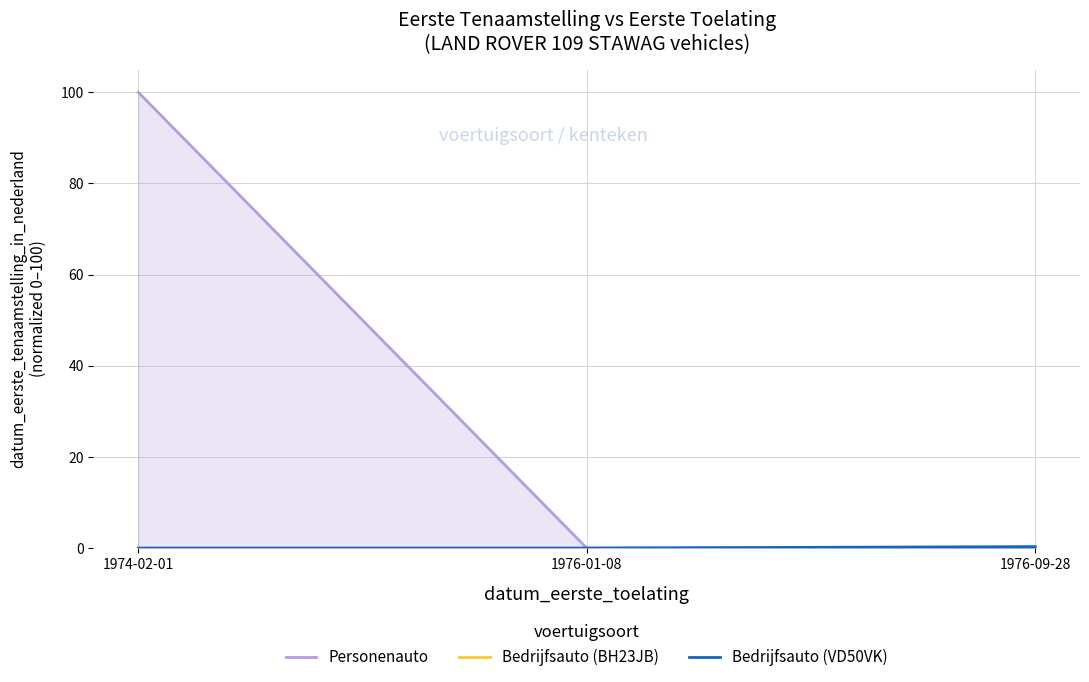

Which series has the largest range (max minus min)?

Personenauto